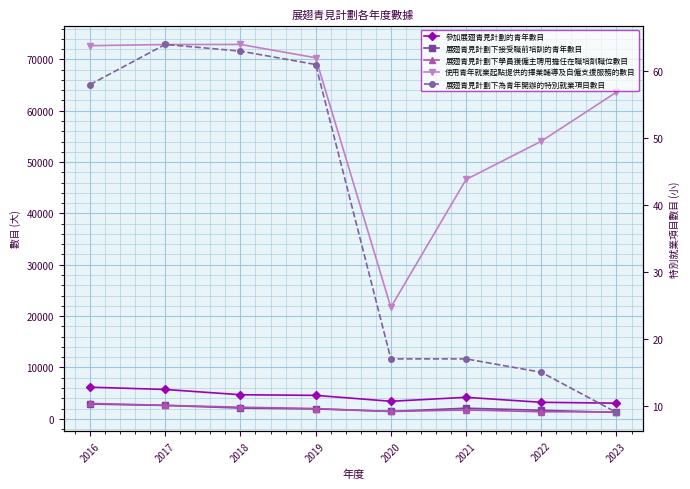

Which series has the largest range (max minus min)?

使用青年就業起點提供的擇業輔導及自僱支援服務的數目